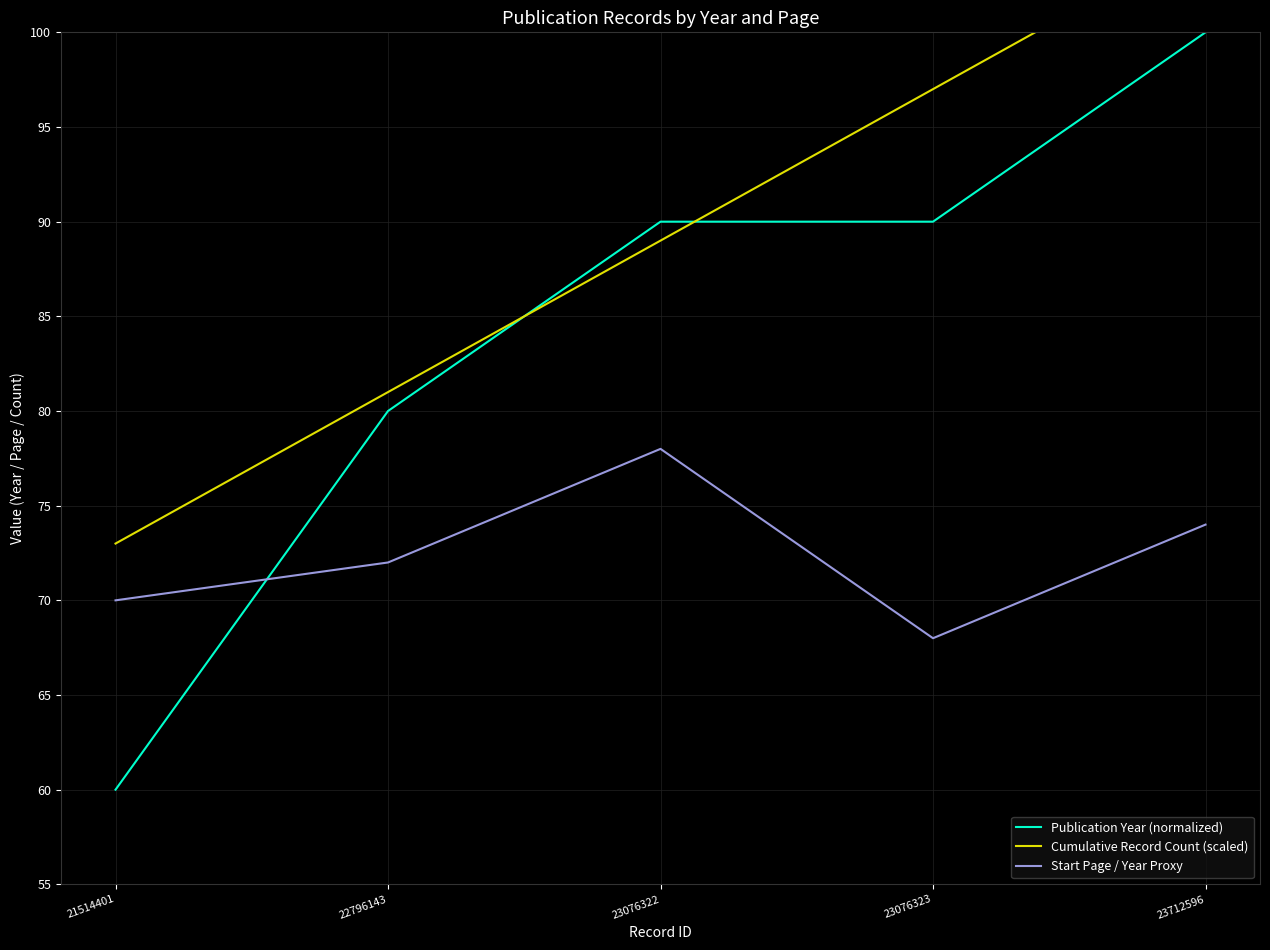

What is the difference between the maximum and minimum values in the Cumulative Record Count (scaled) series?

32